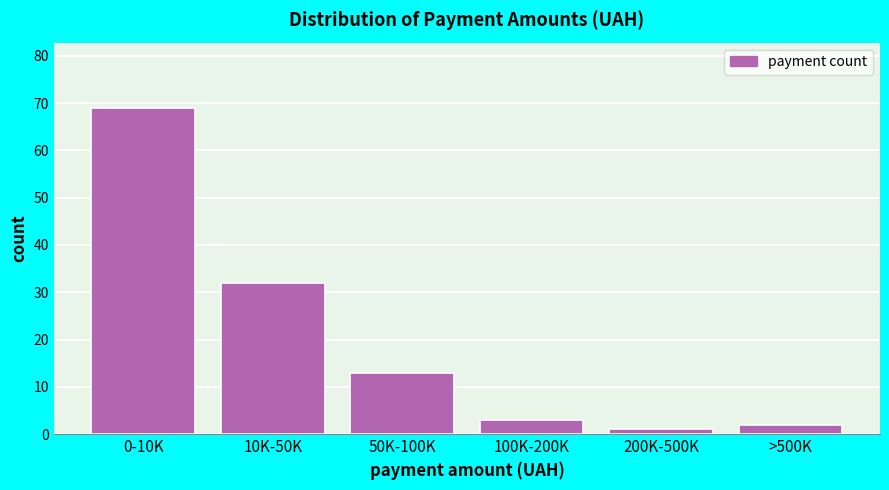

Reading left to right, list all the values displayed in this chart.

69	32	13	3	1	2